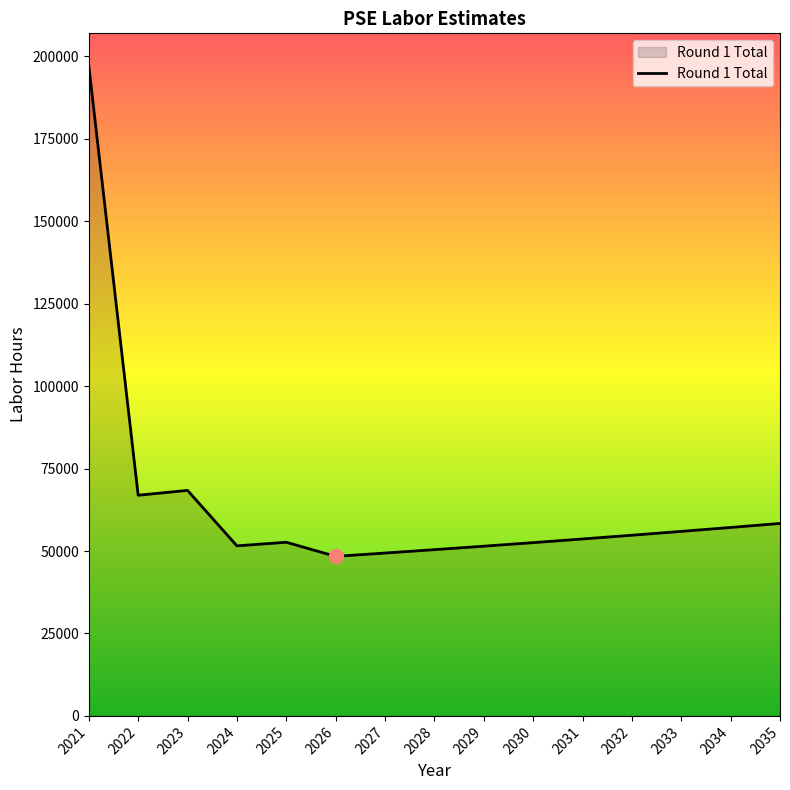

The value at 2027 is 49379.4. True or false?

True